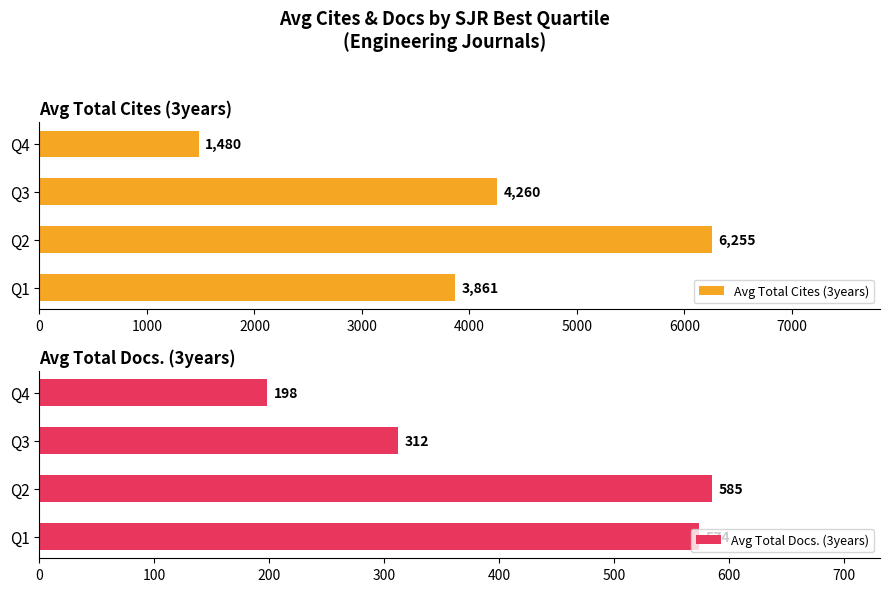

Count the number of categories in the chart.

4